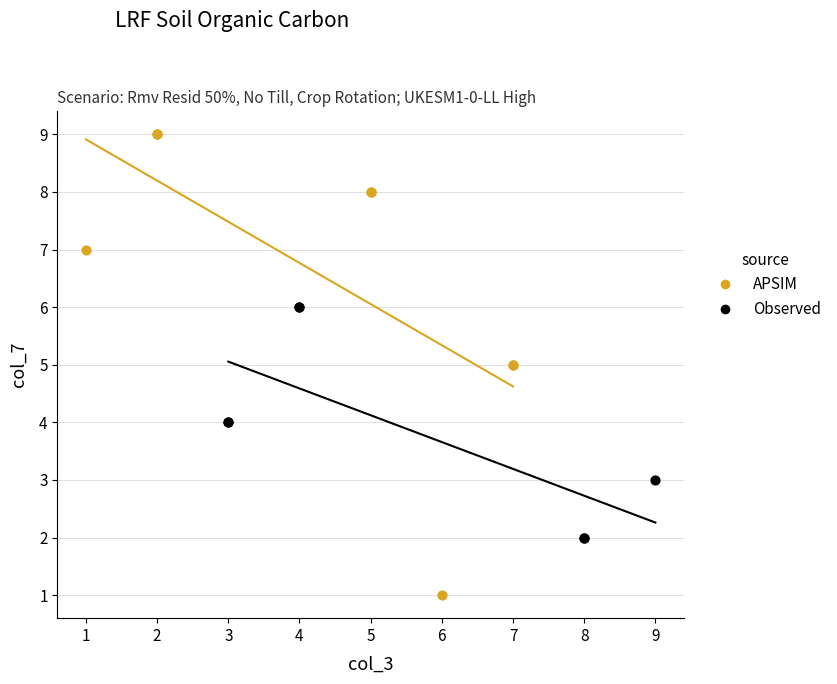

Which series contains the highest Y value?

APSIM